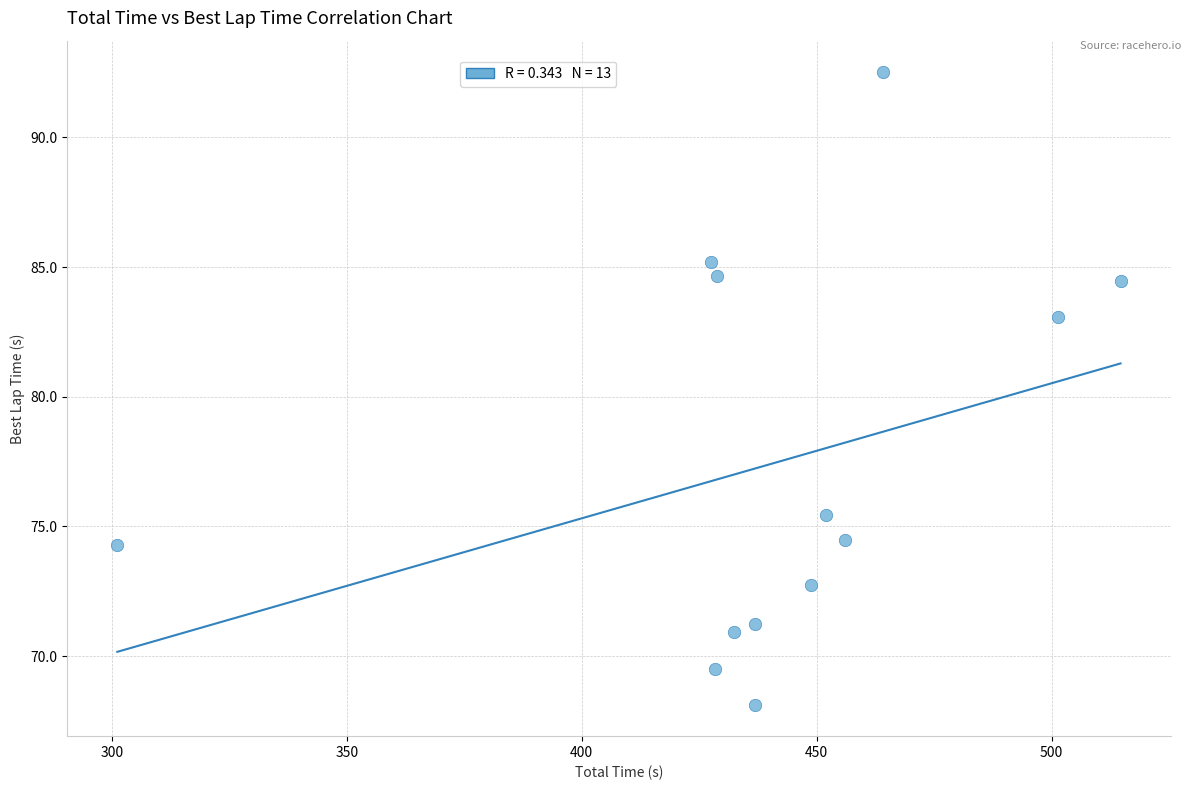

What Y value in the scatter plot is closest to 80?

83.1